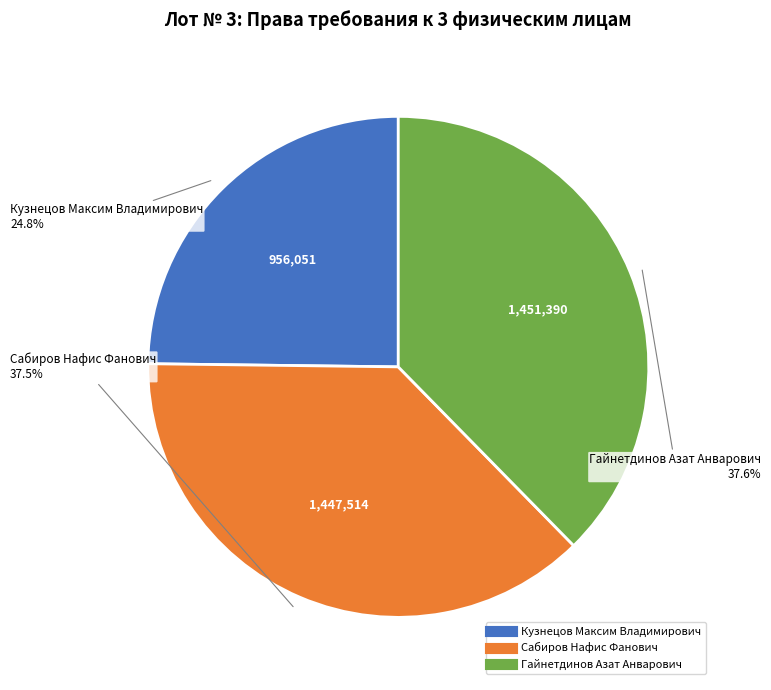

To the nearest percent, what percentage of the pie is Гайнетдинов Азат Анварович?

38%